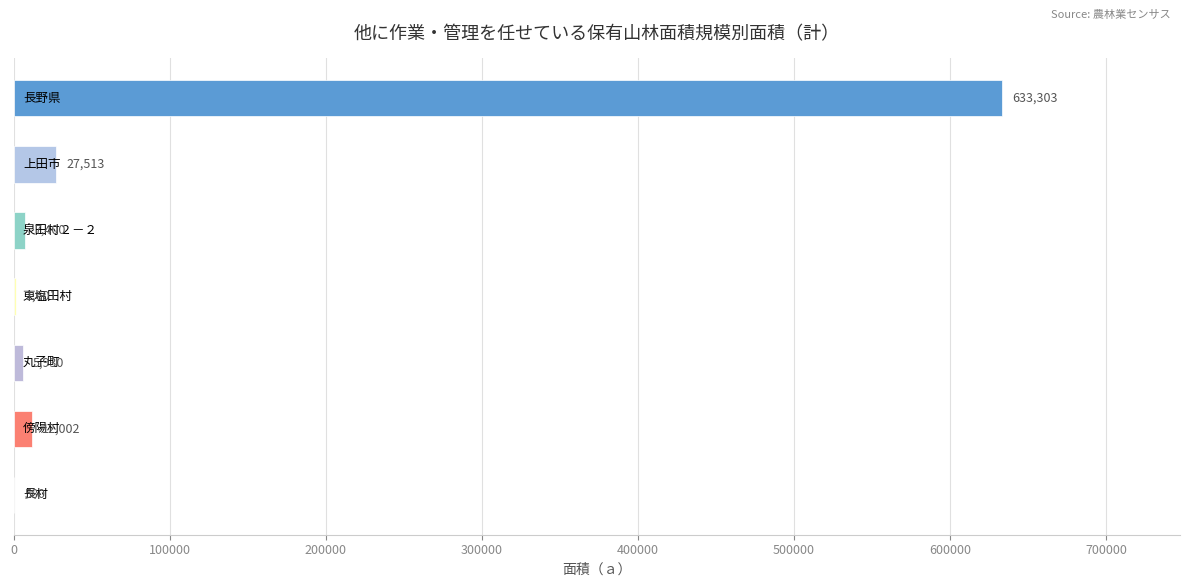

What is the sum of all values?

688329